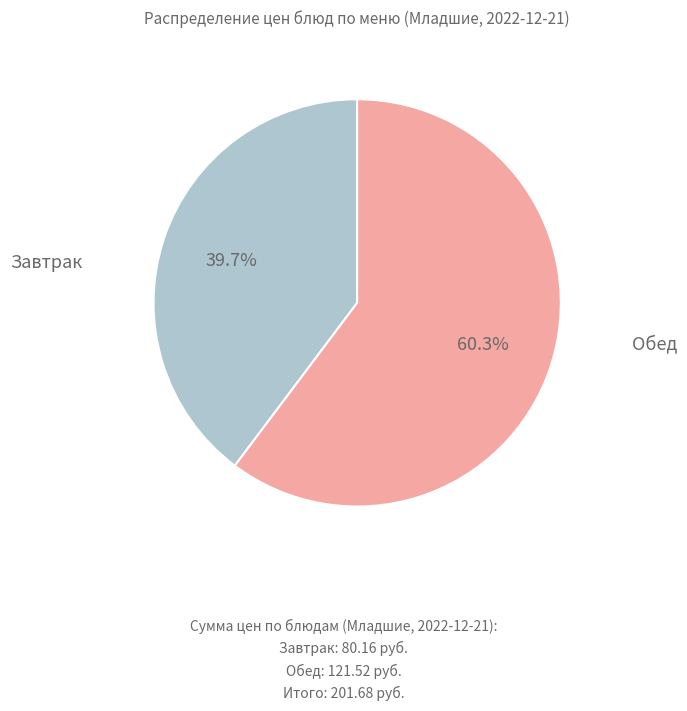

Is there a majority slice in this chart?

Yes